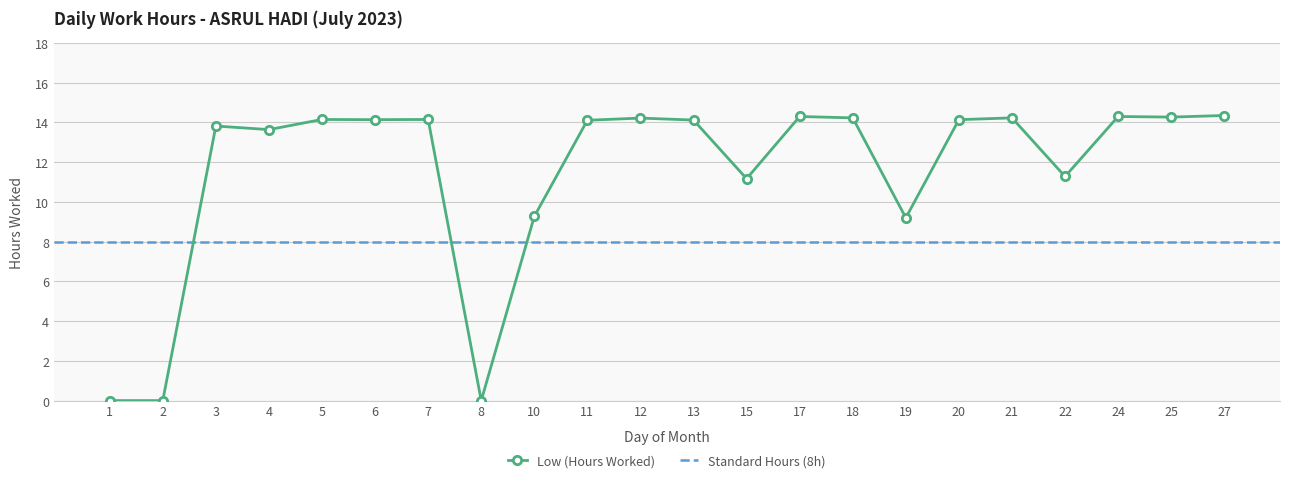

Where does the data first go above 14?

5